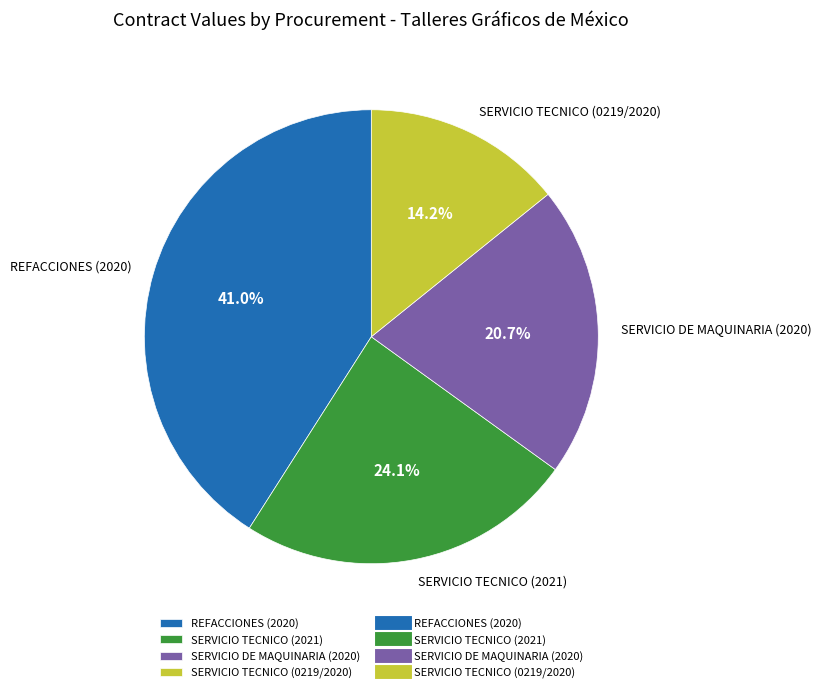

How many slices are in this pie chart?

4